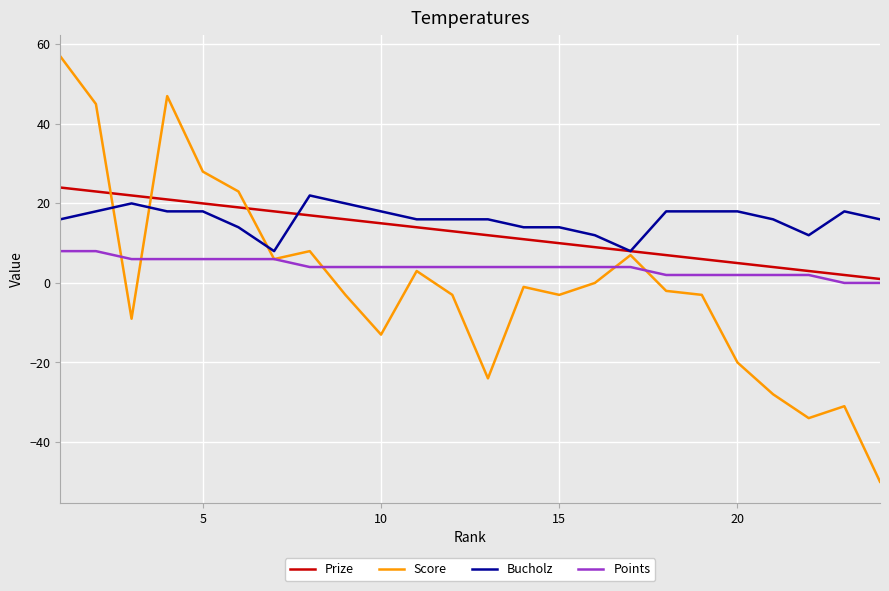

At how many categories does at least one series exceed -39?

24